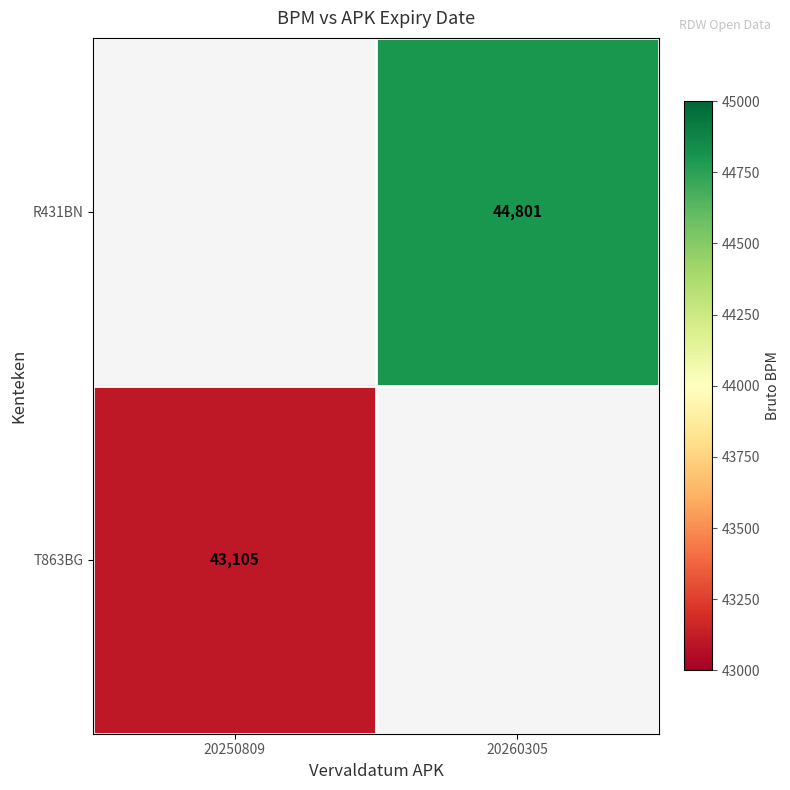

The R431BN series shows 23255 at 20260305. True or false?

False